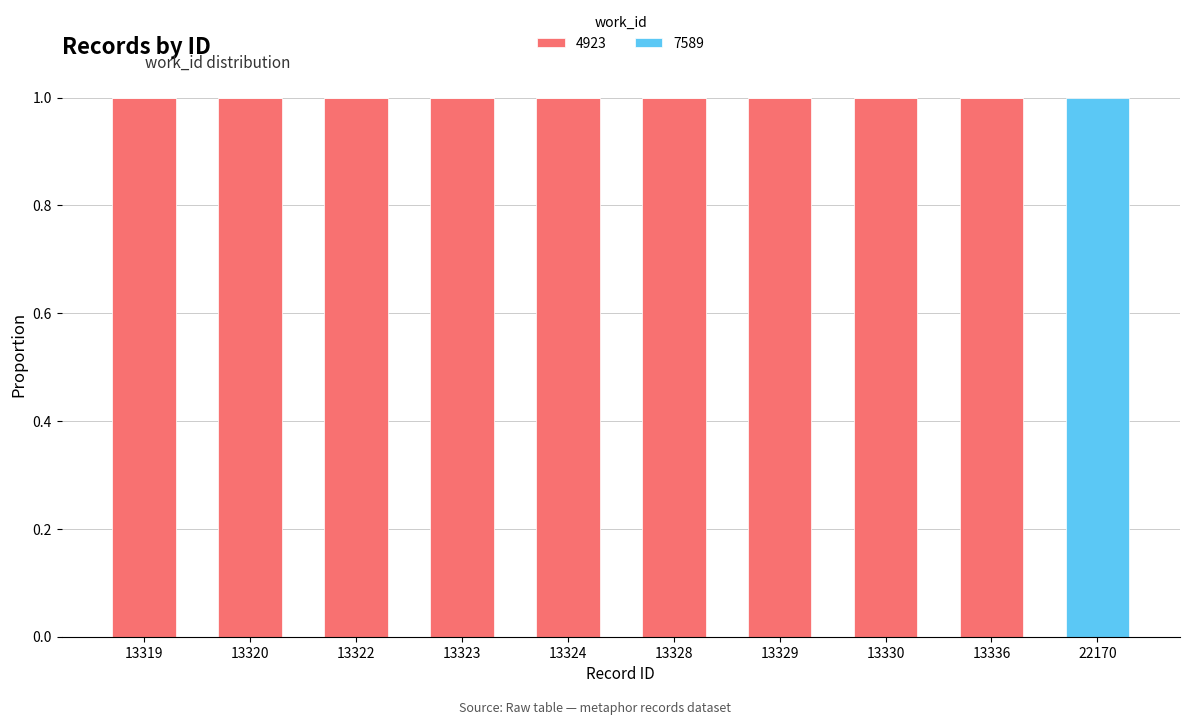

Is it true that 4923 equals 1 at 13329?

True